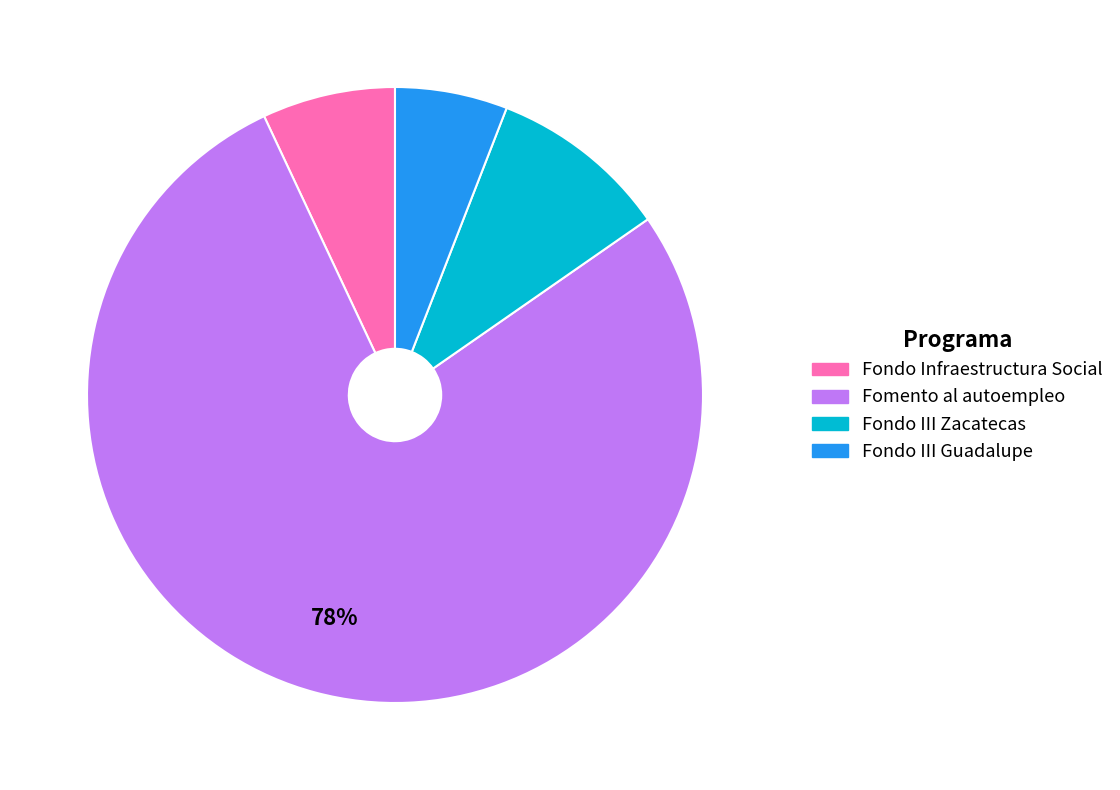

Does any single category account for the majority?

Yes